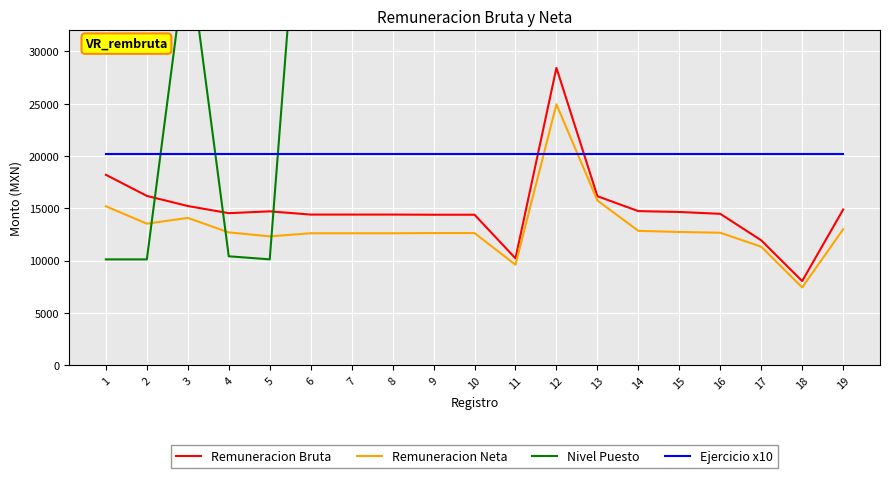

At which category does Remuneracion Neta reach its first local peak?

3